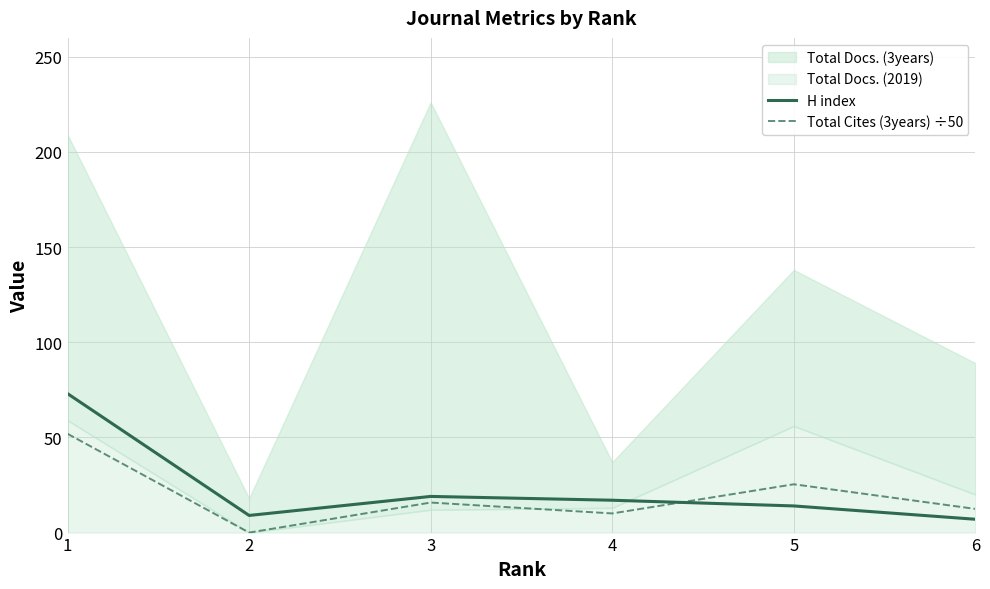

True or false: Total Cites (3years) ÷50 and H index intersect in this chart.

True